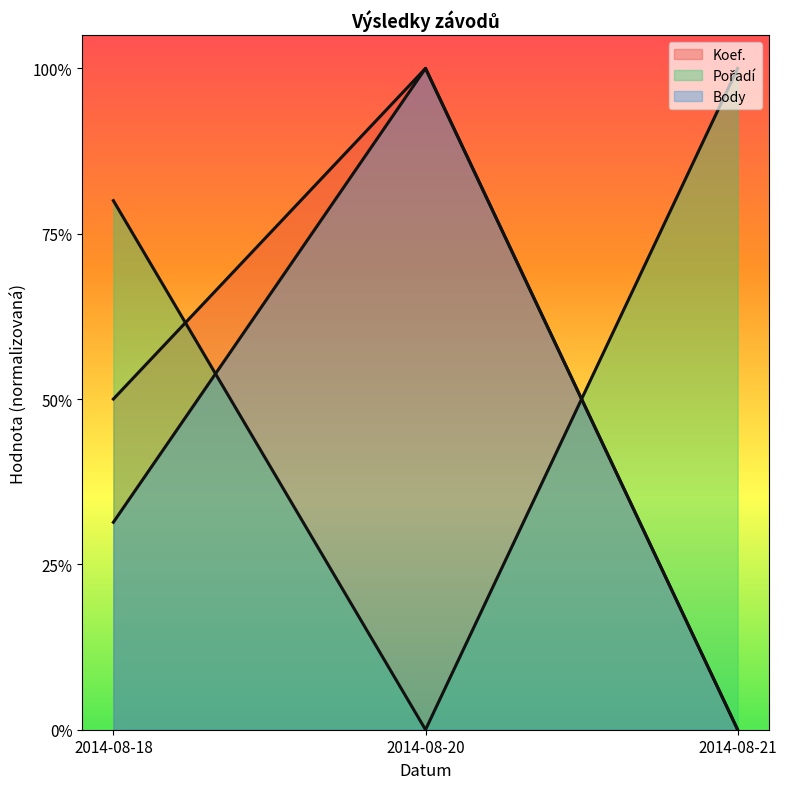

What is the spread (max minus min) of values at 2014-08-21?

1.0